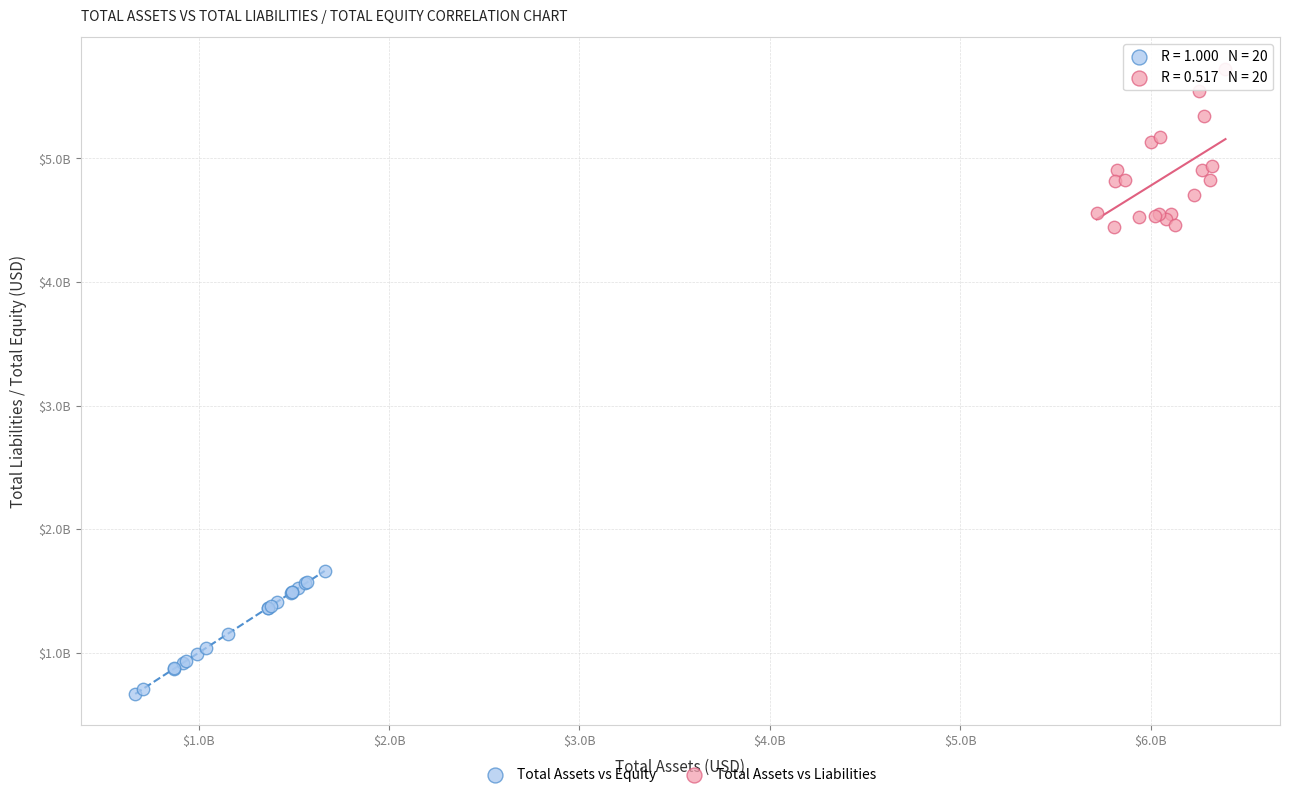

Which series reaches the minimum Y coordinate?

Total Assets vs Equity